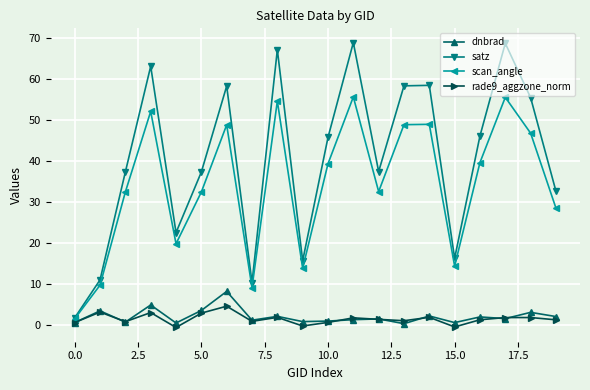

What is the maximum value for scan_angle?

55.7